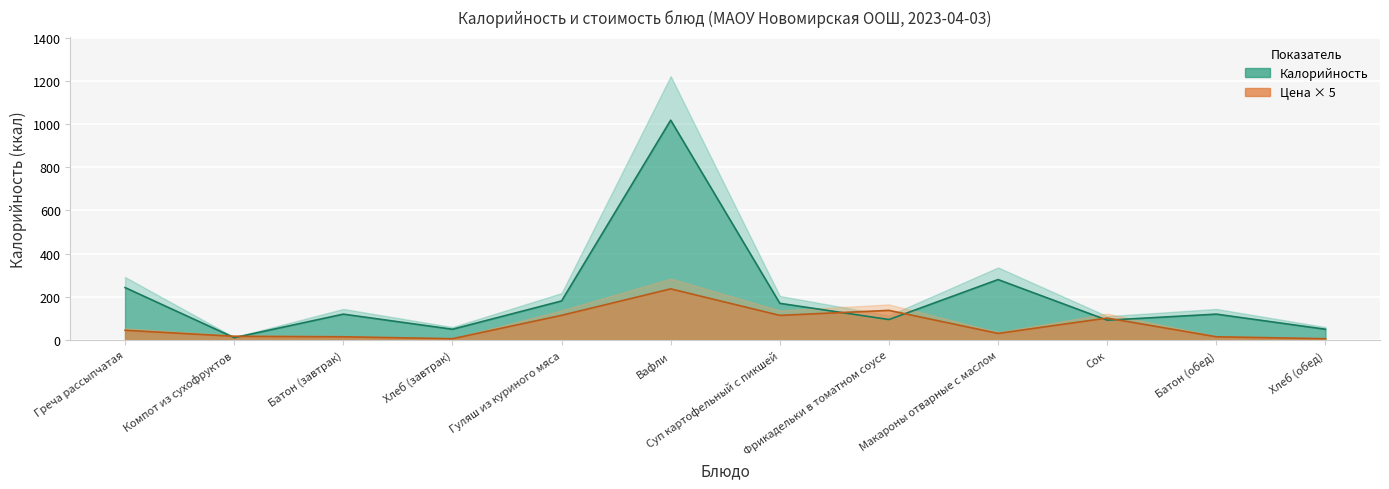

What is the label of the 1st point from the left?

Греча рассыпчатая